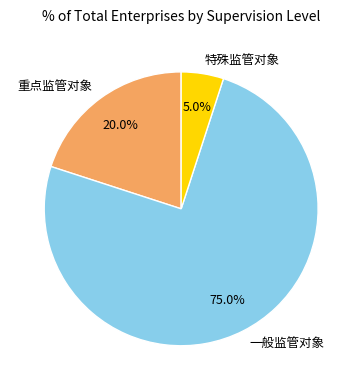

What percentage is NOT represented by 一般监管对象?

25.0%